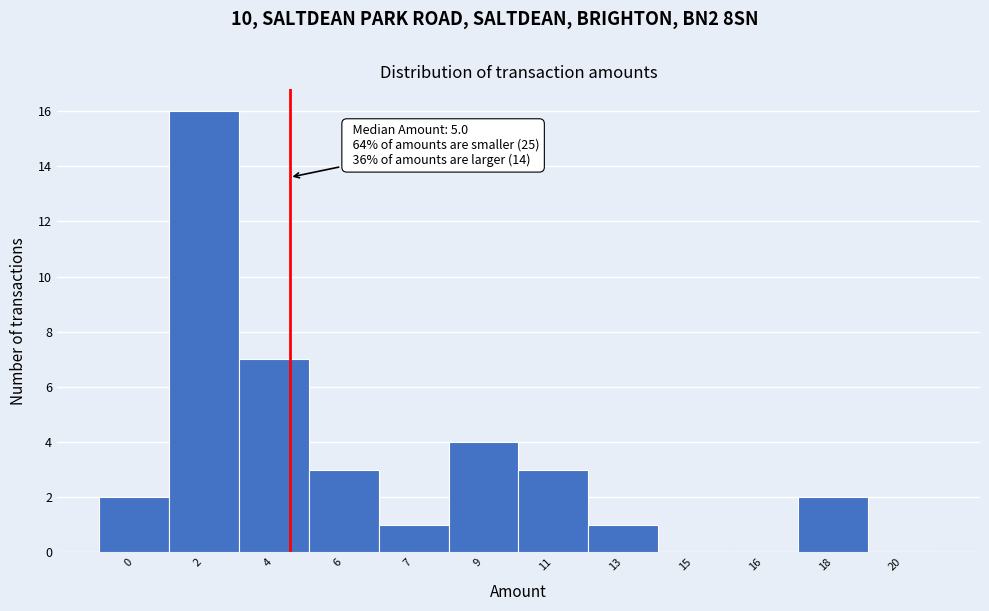

Reading left to right, extract all data points from this chart.

0=2	2=16	4=7	6=3	7=1	9=4	11=3	13=1	15=0	16=0	18=2	20=0